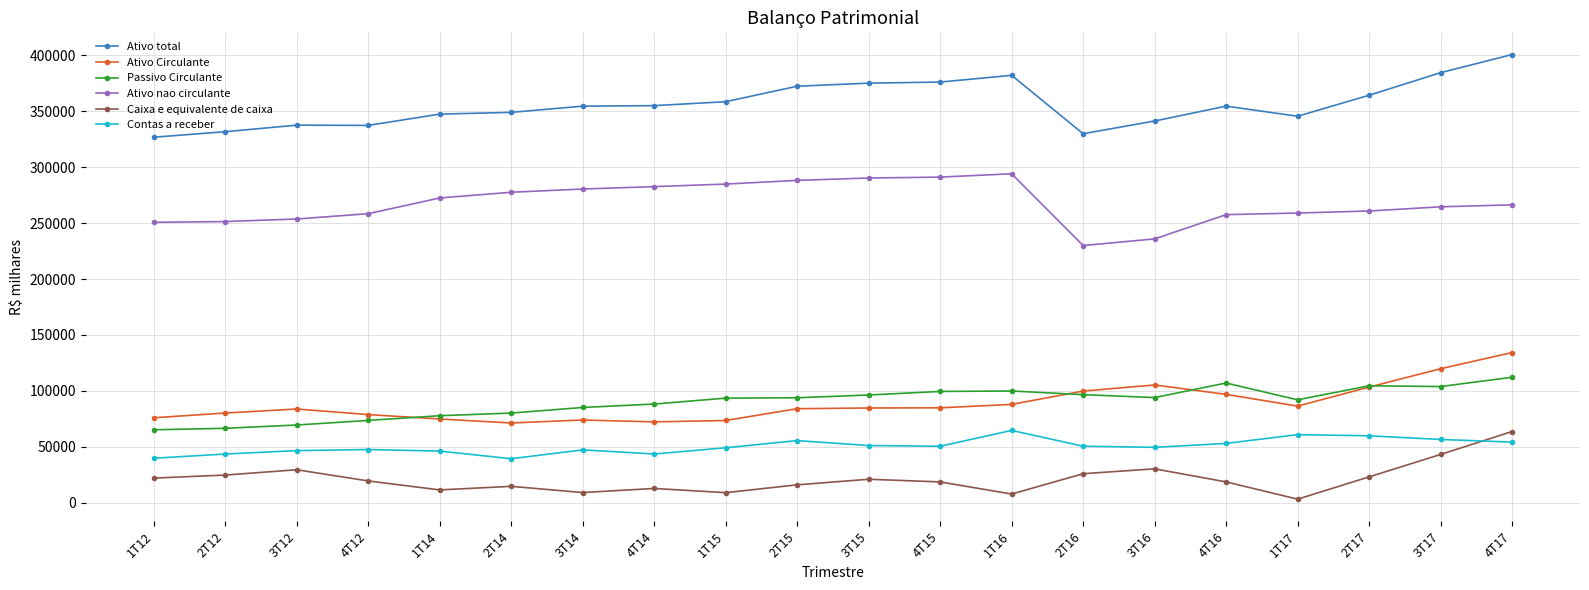

True or false: Passivo Circulante has more than 0 points higher than both neighbors.

True